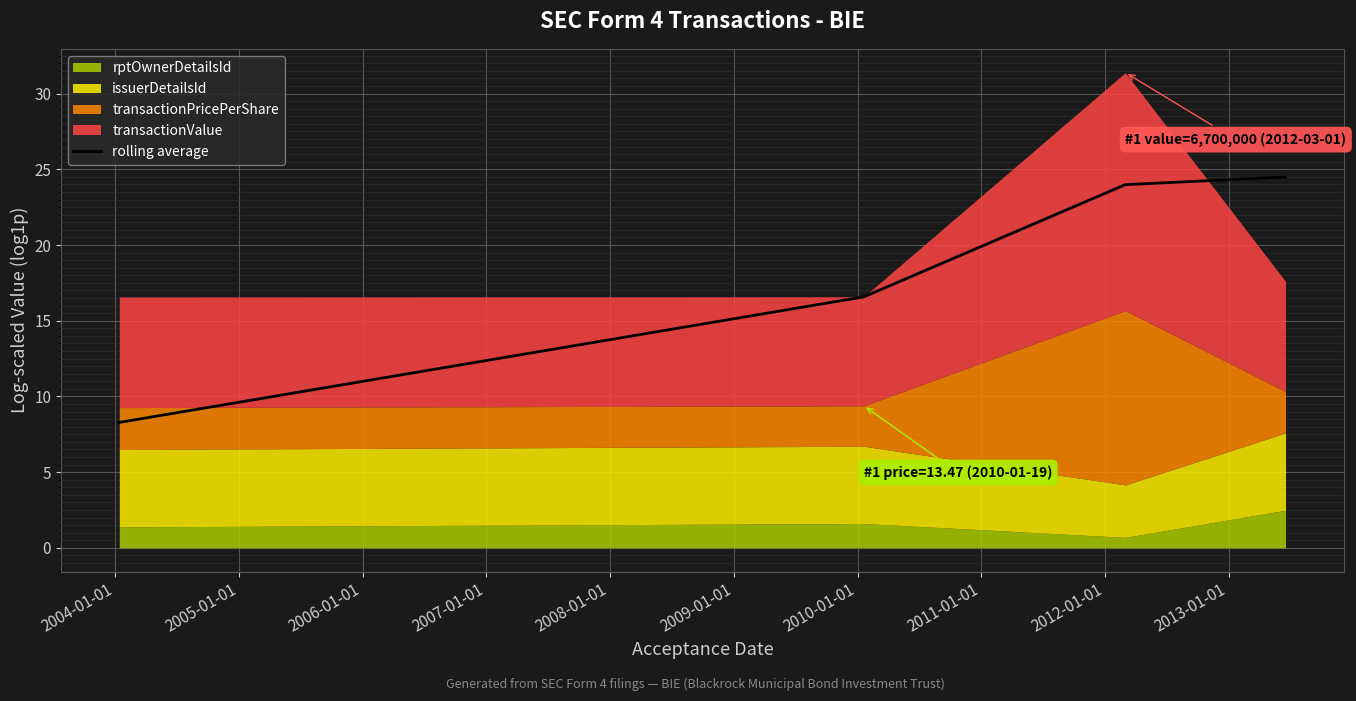

What is the difference between the maximum and minimum values?

16.2